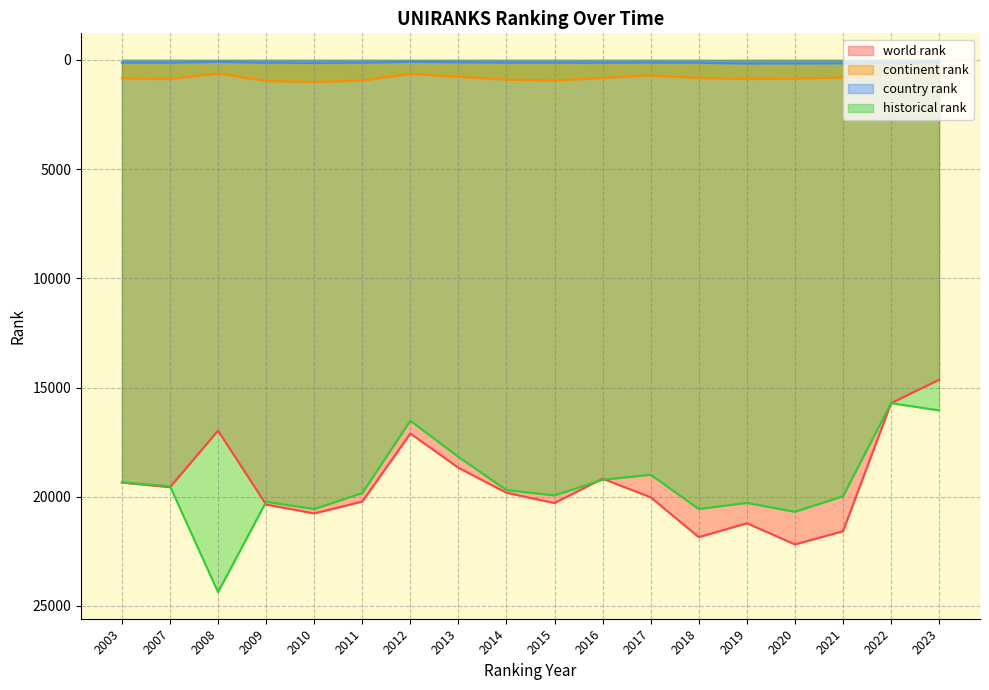

Which series has the largest total across all categories?

historical rank